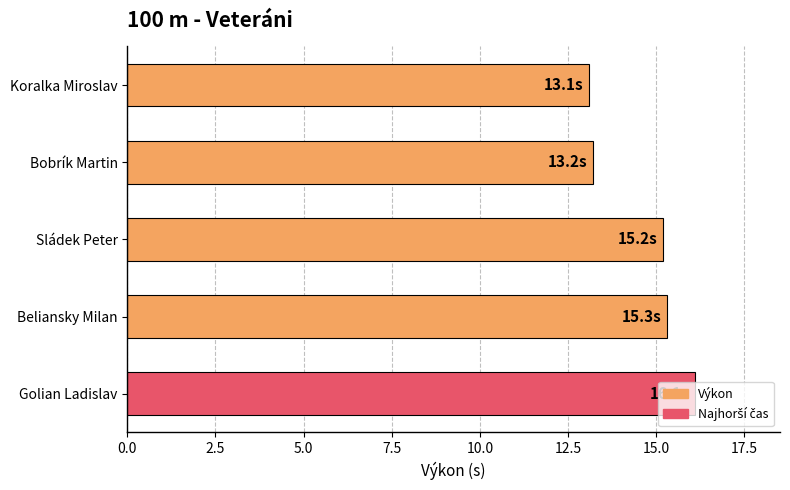

What position from the top is Golian Ladislav?

5